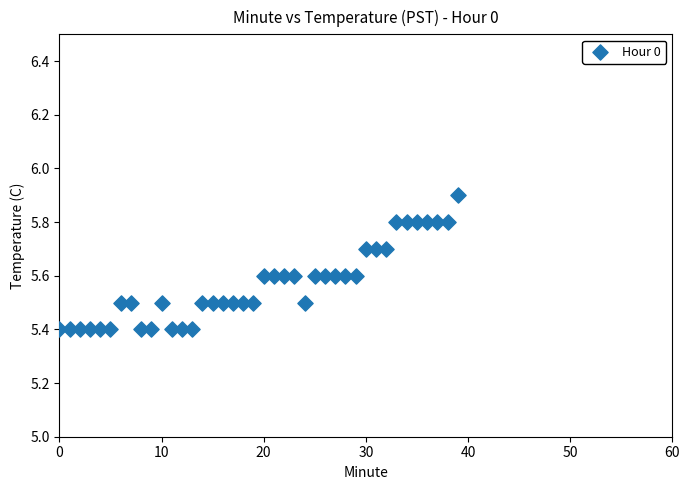

What is the range of Y values (max minus min)?

0.5